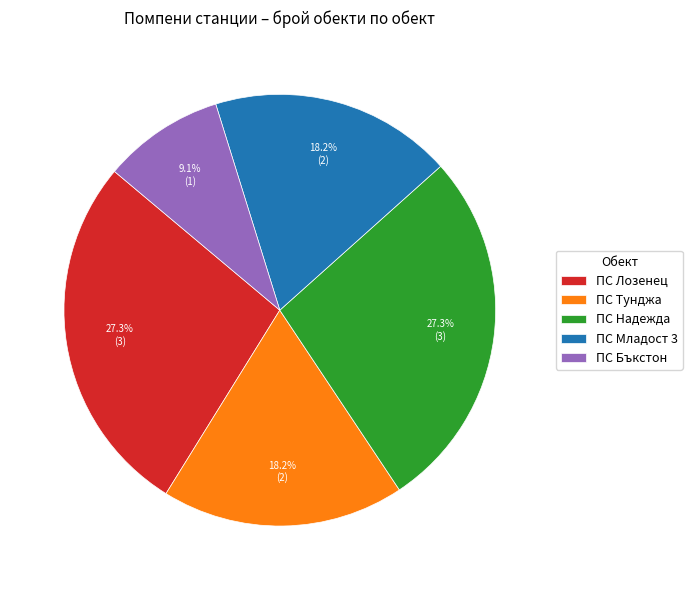

To the nearest percent, what portion does ПС Лозенец represent?

27%